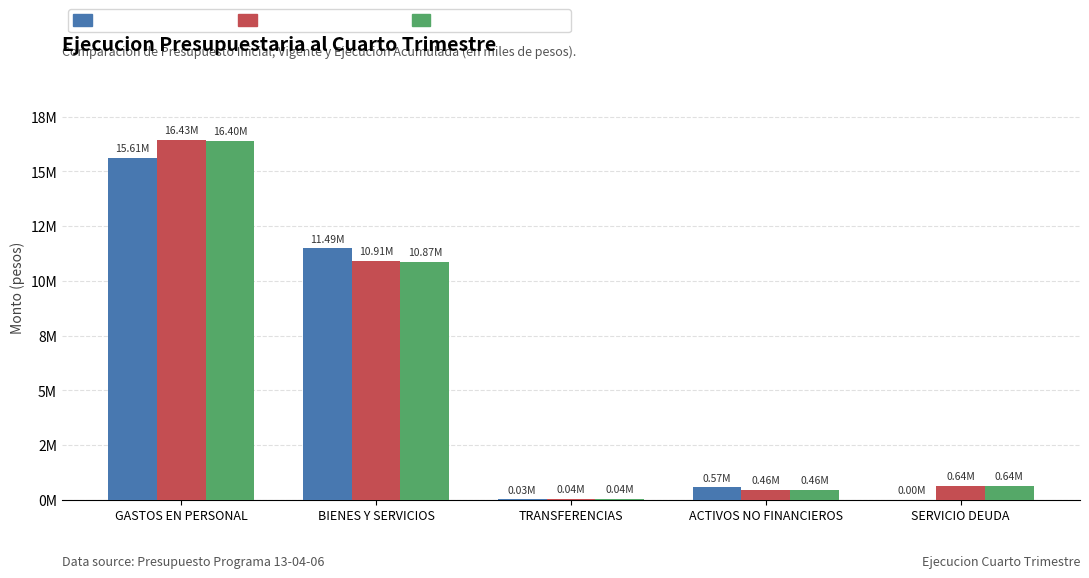

What are all the series names shown in the legend?

Presupuesto Inicial, Presupuesto Vigente, Ejecucion Acumulada